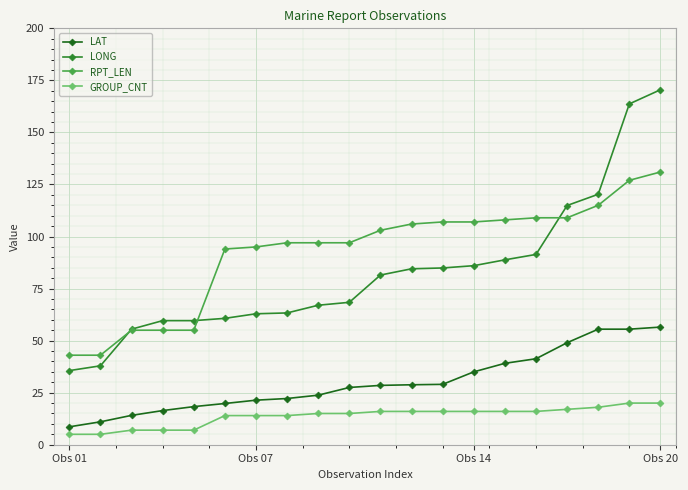

Which series has the widest spread of values?

LONG